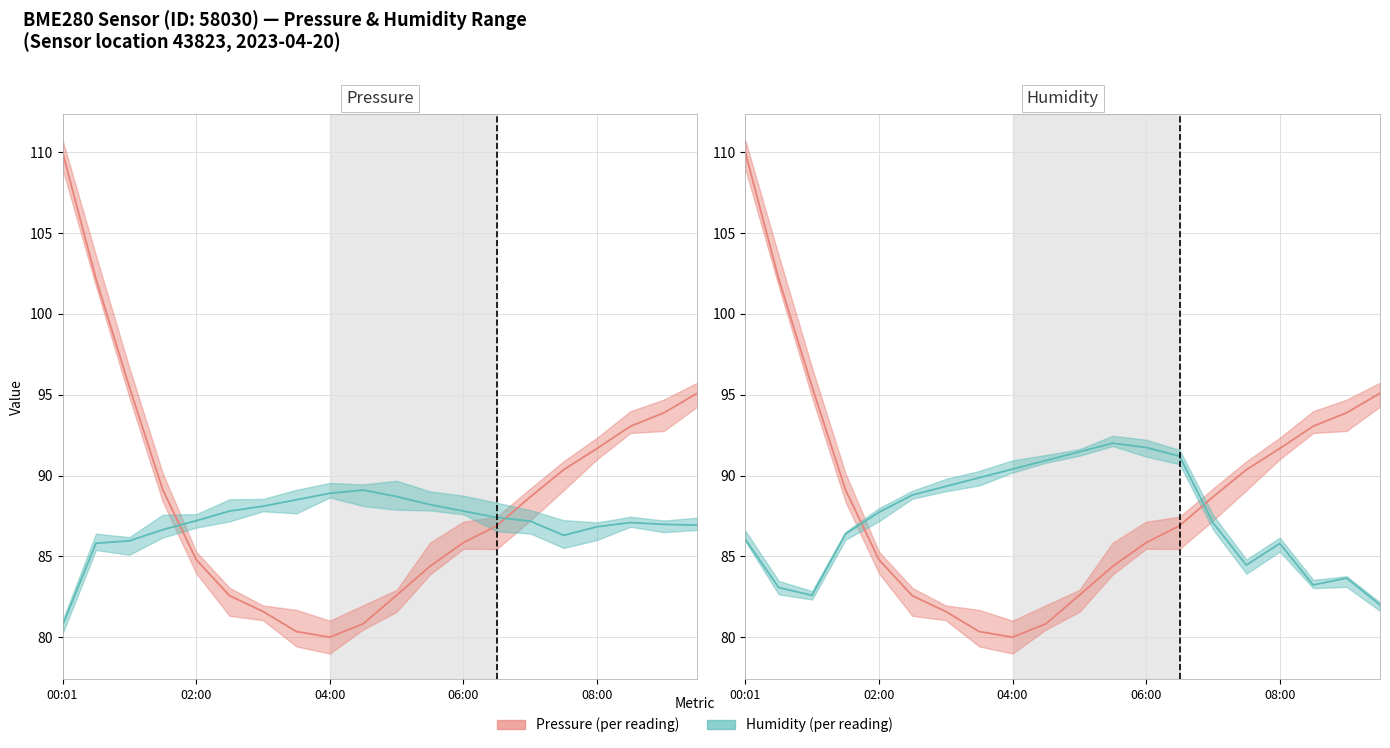

Is this an area chart (filled region under the line)?

No